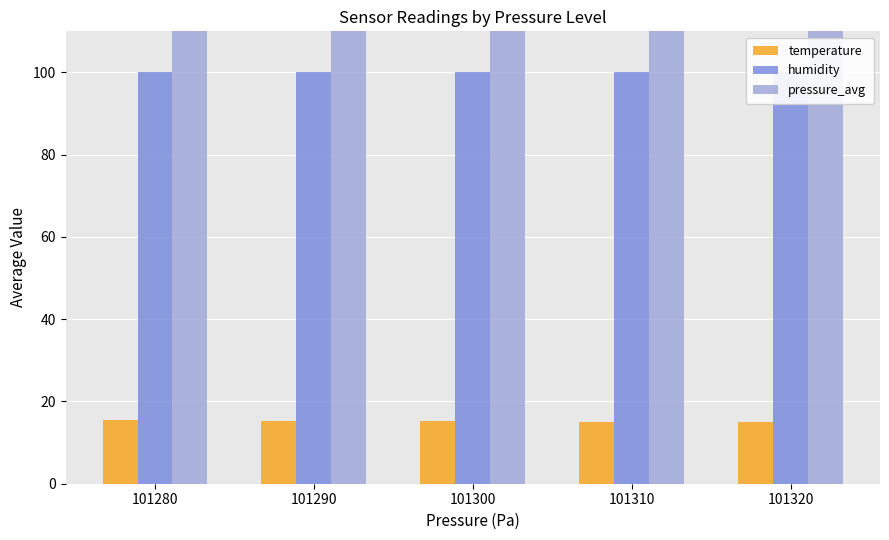

Where is pressure_avg nearest to the value 101300?

101300